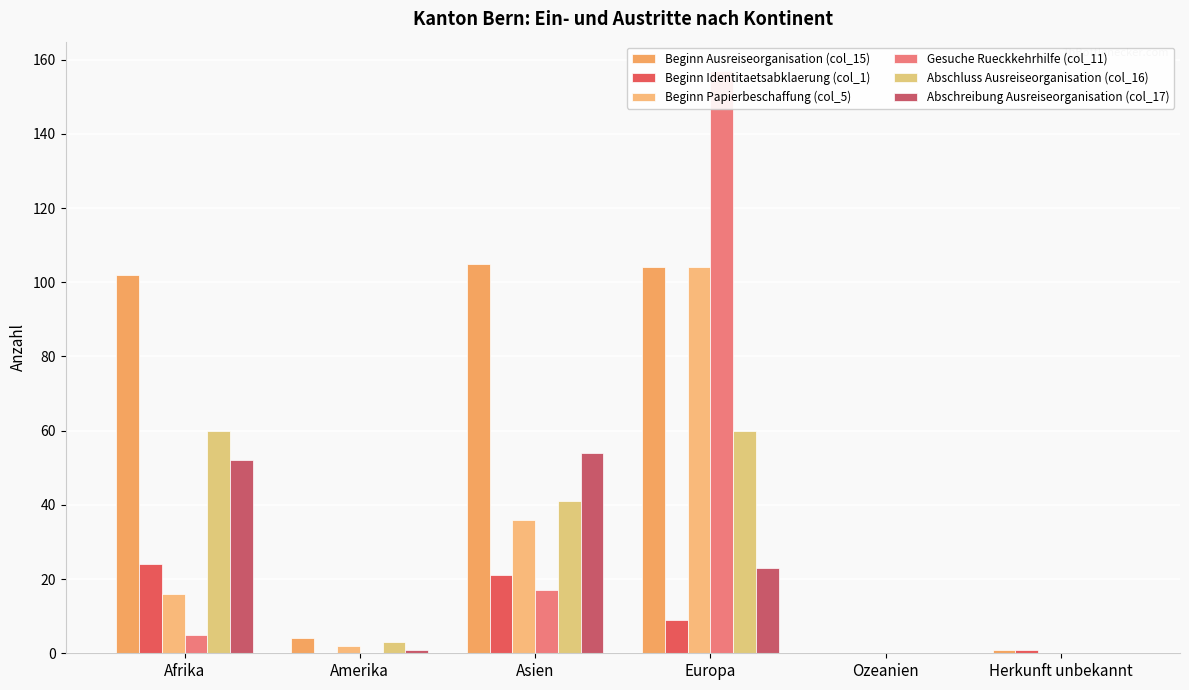

Which category has the highest value in the Beginn Identitaetsabklaerung (col_1) series?

Afrika